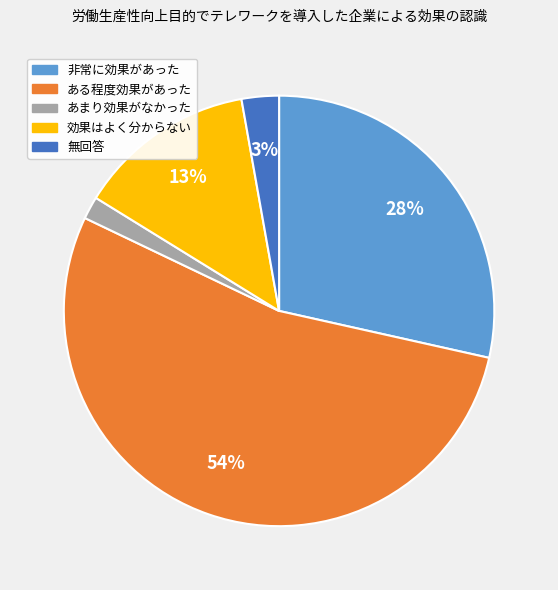

Which has a higher value, 効果はよく分からない or 非常に効果があった?

非常に効果があった